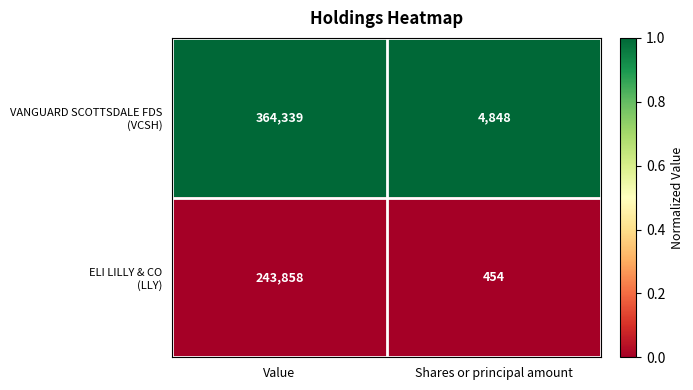

What is the spread (max minus min) of values at Value?

120481